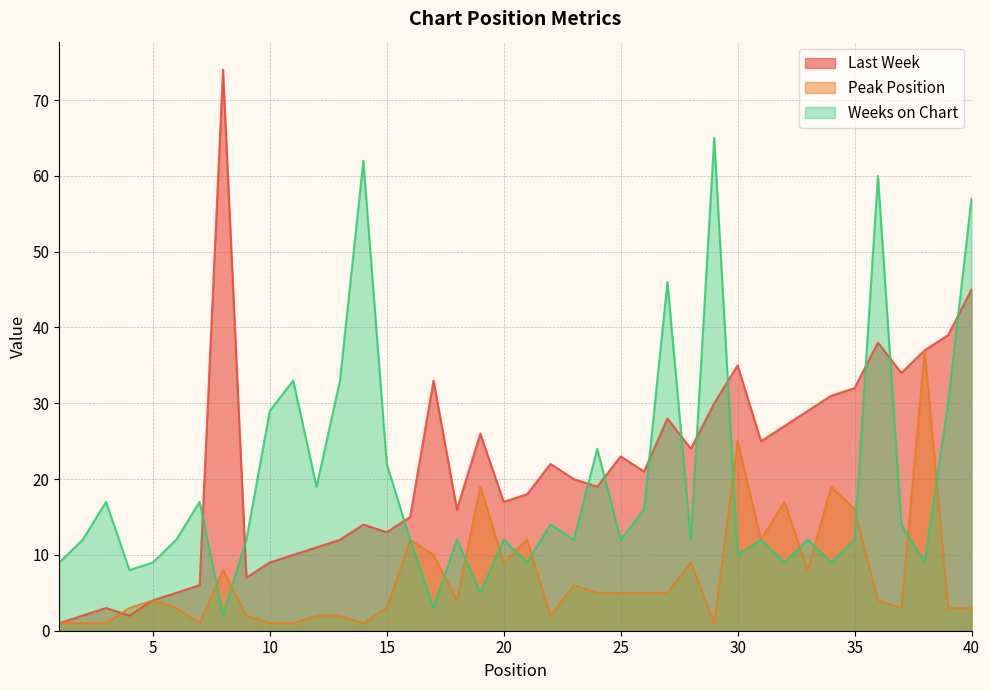

True or false: Peak Position has more than 1 points higher than both neighbors.

True